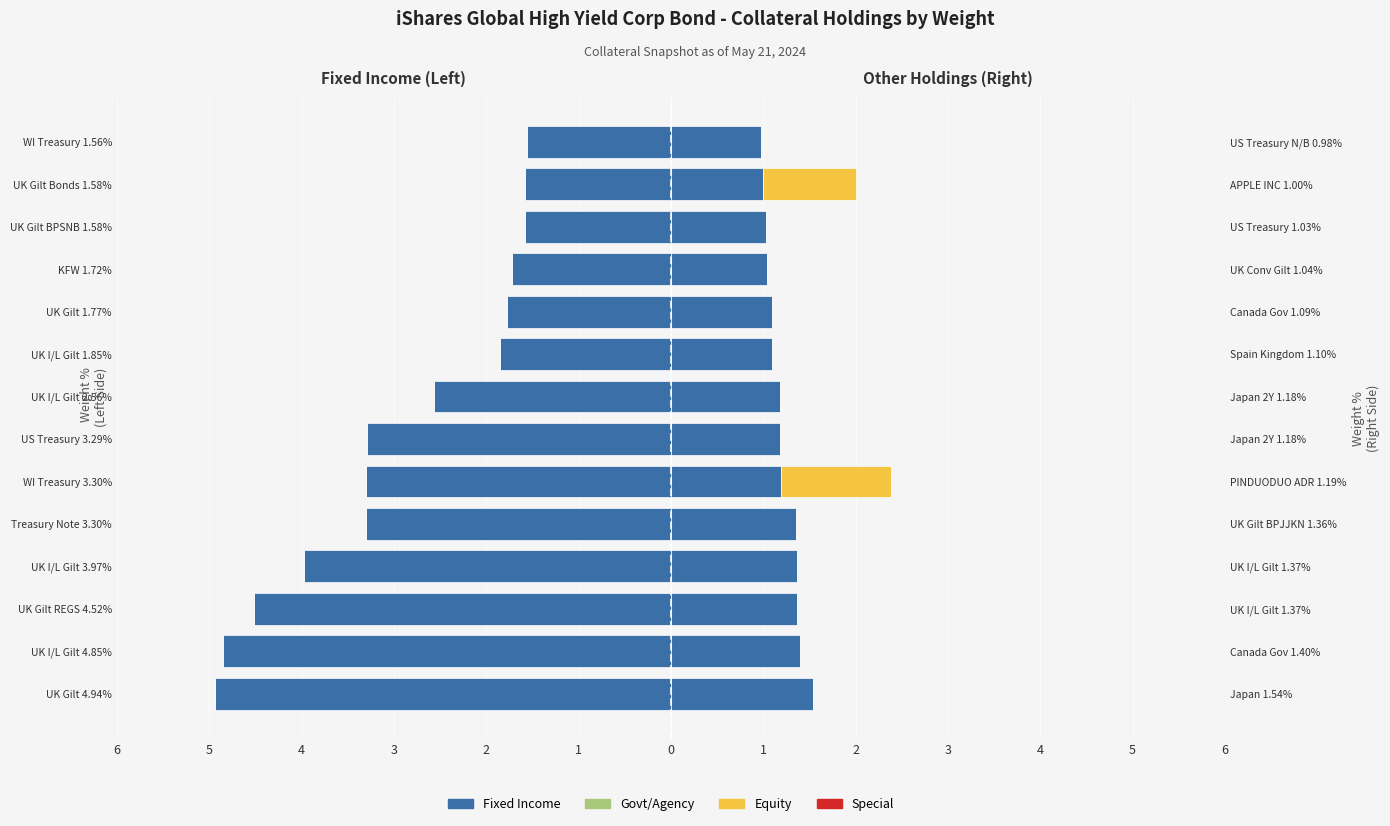

Is the value of Equity at UK I/L Gilt 2.56% greater than the value of Fixed Income at UK I/L Gilt 3.97%?

Yes